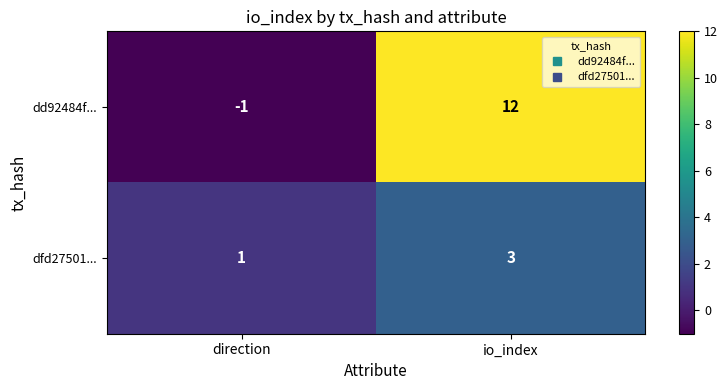

What is the sum of the dfd27501... values at io_index and direction?

4